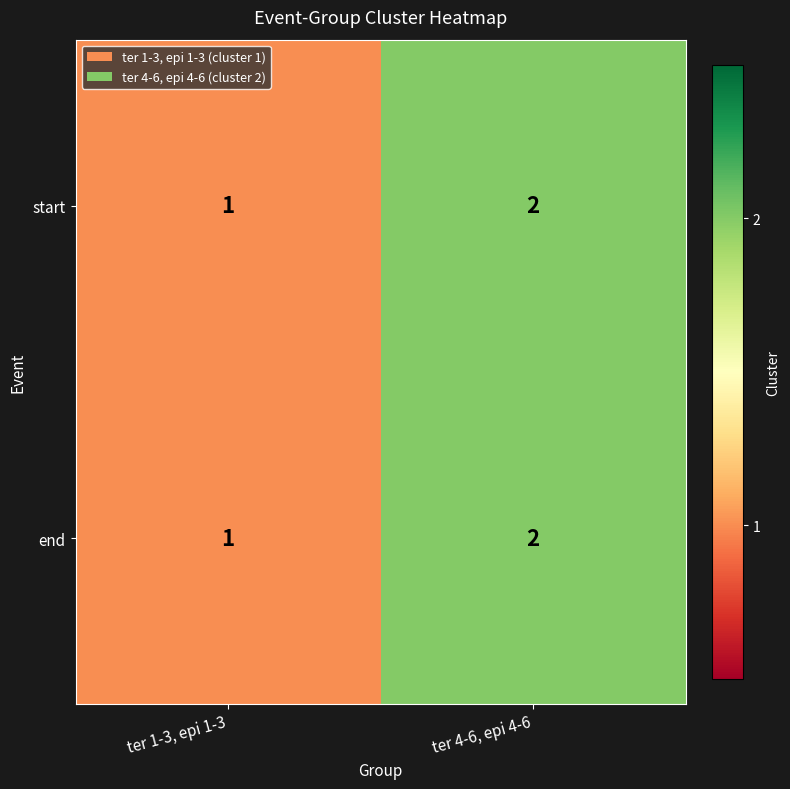

At which category is the sum across all series the highest?

ter 4-6, epi 4-6